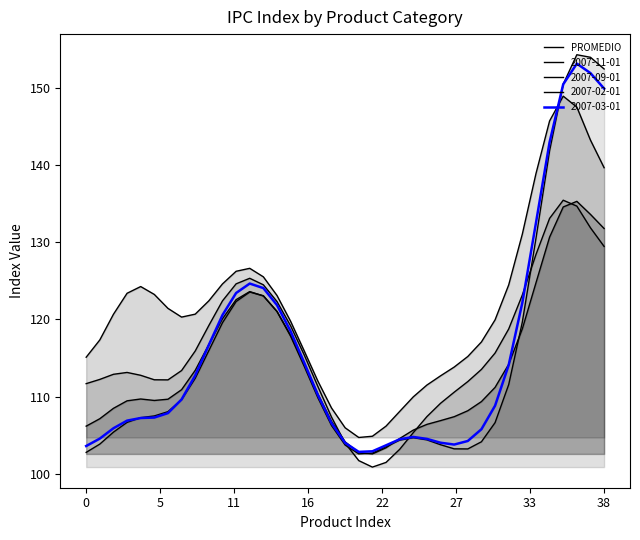

Is it true that the value at 13 is 191.3?

False